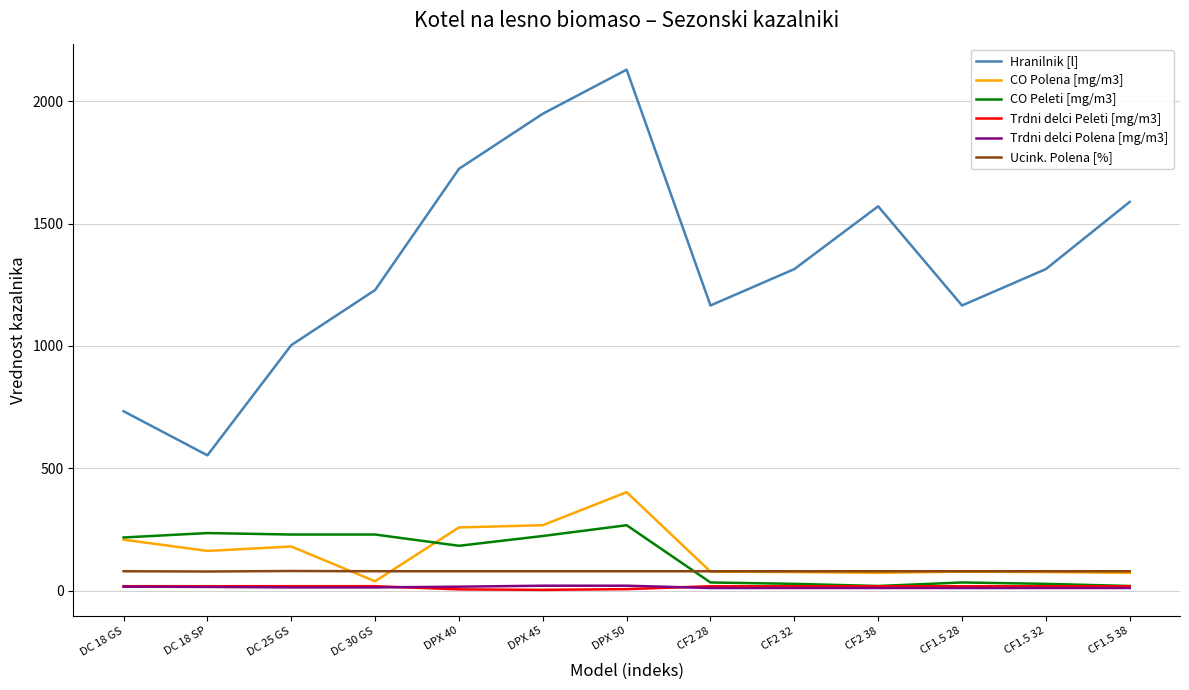

Which series changed the most between DPX 45 and CF2 32?

Hranilnik [l]